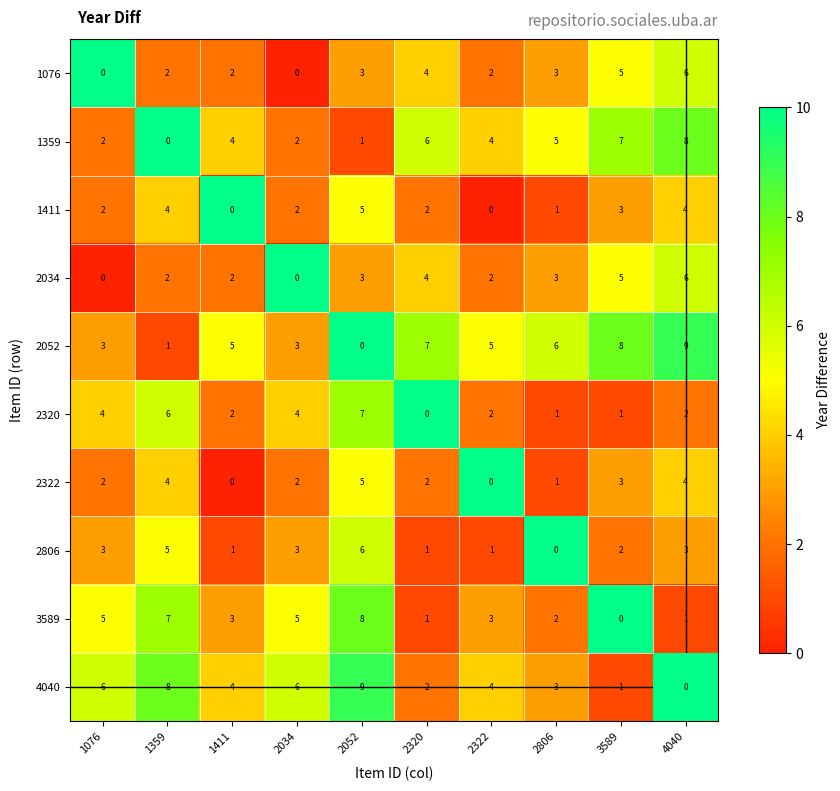

What is the maximum value for 3589?

8